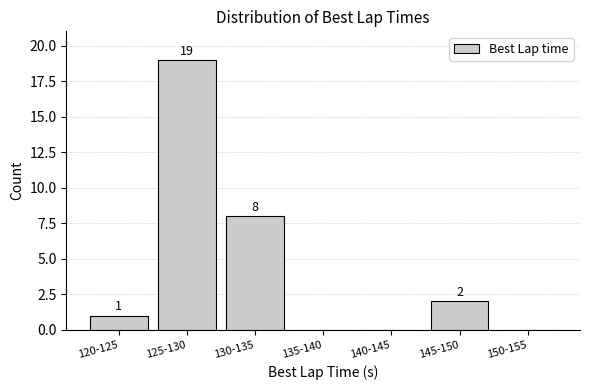

What is the sum of all values?

30